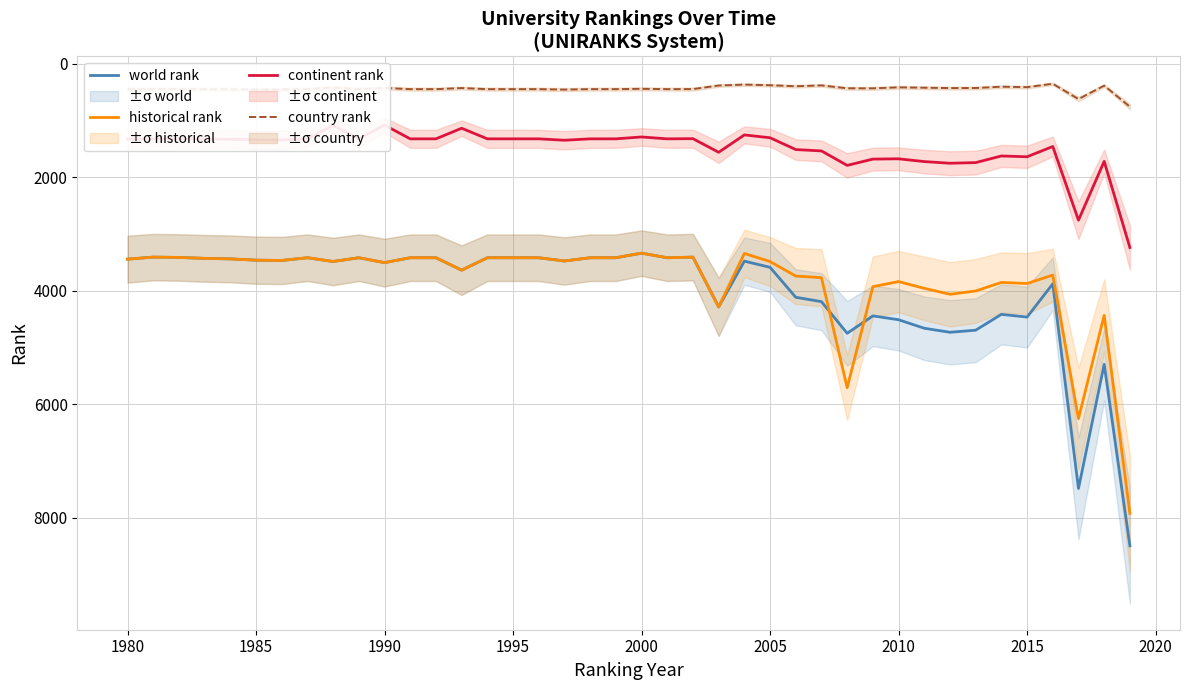

True or false: historical rank has a value of 2074 at 1995.

False